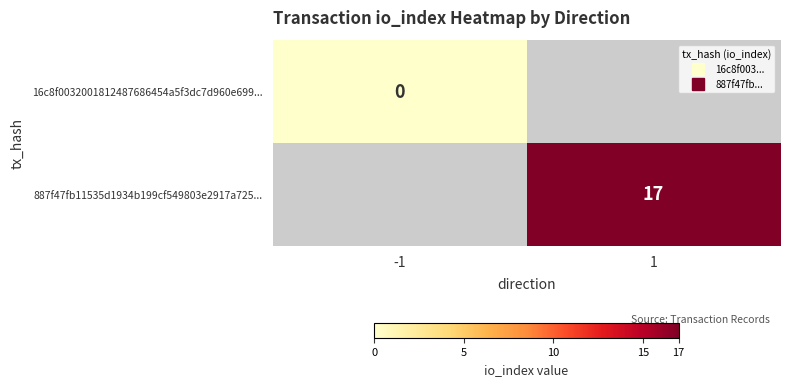

What is the greatest value displayed?

17.0